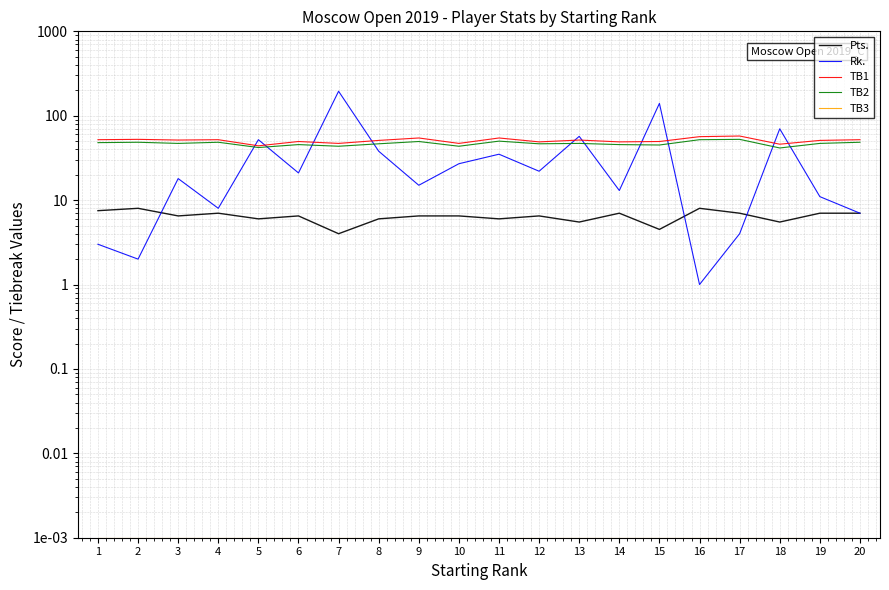

How many series are shown in this chart?

5